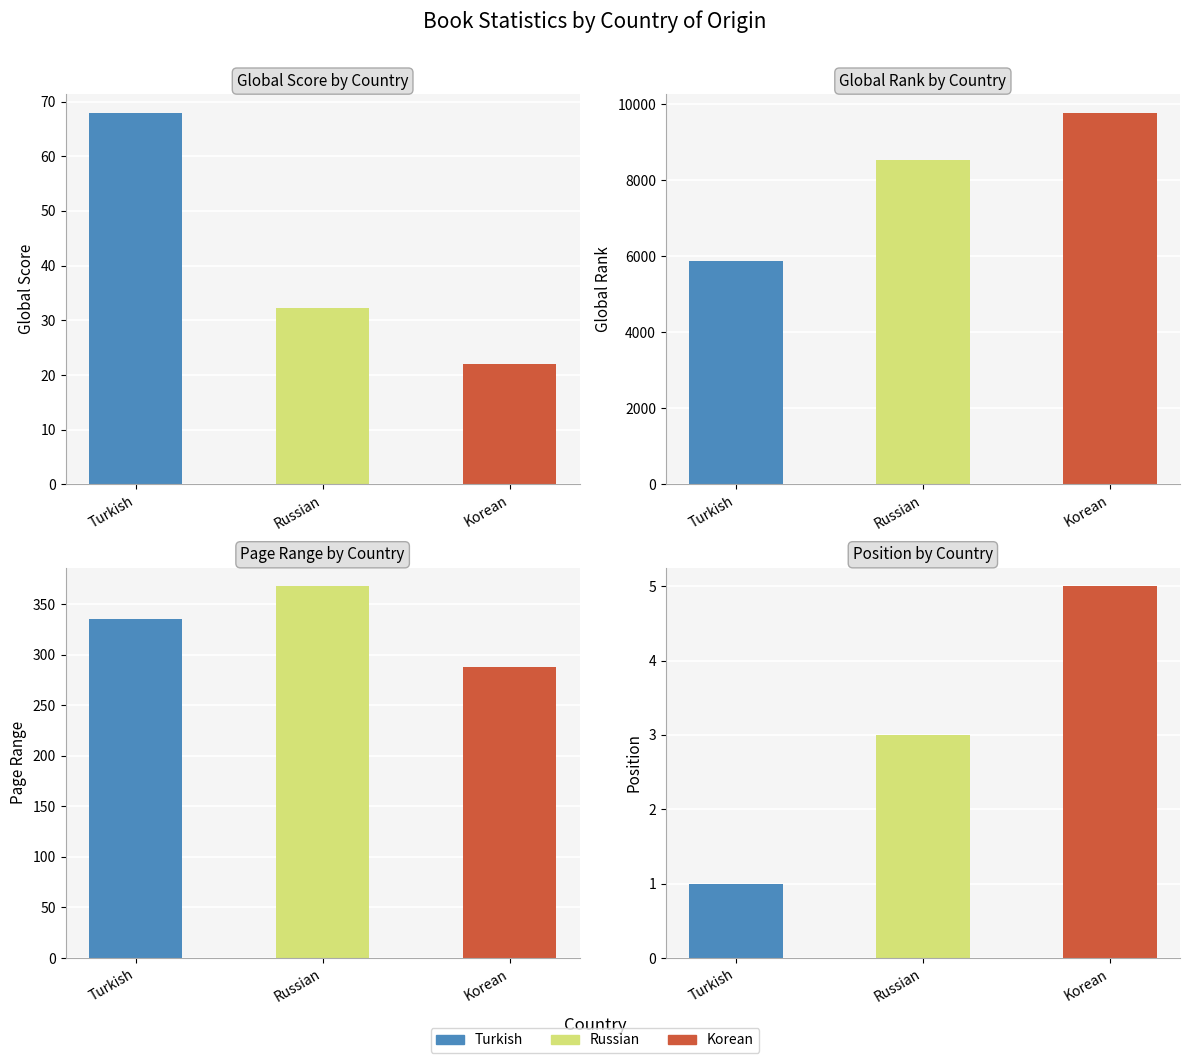

True or false: the data shows 32.3 at Russian.

True